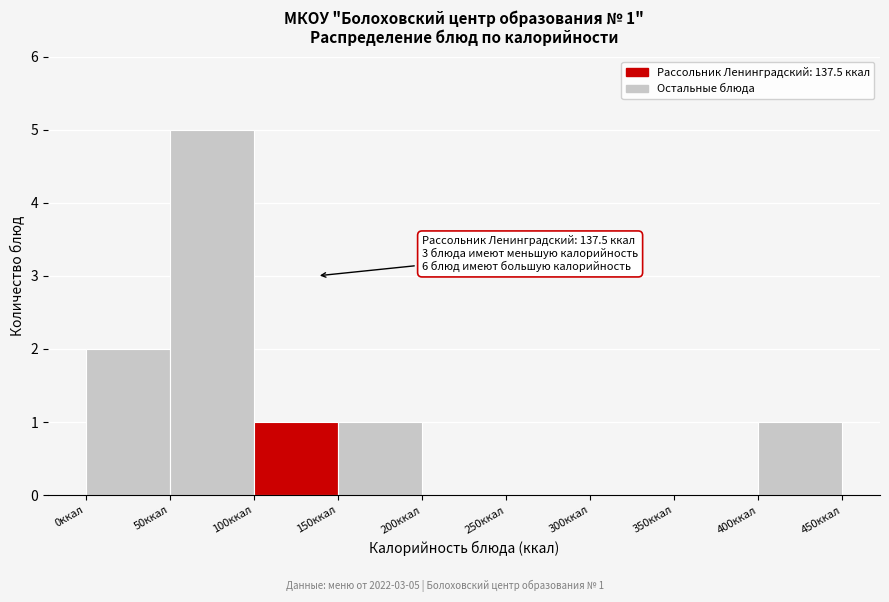

Over which range of the x-axis is the bar tallest?

50 to 100